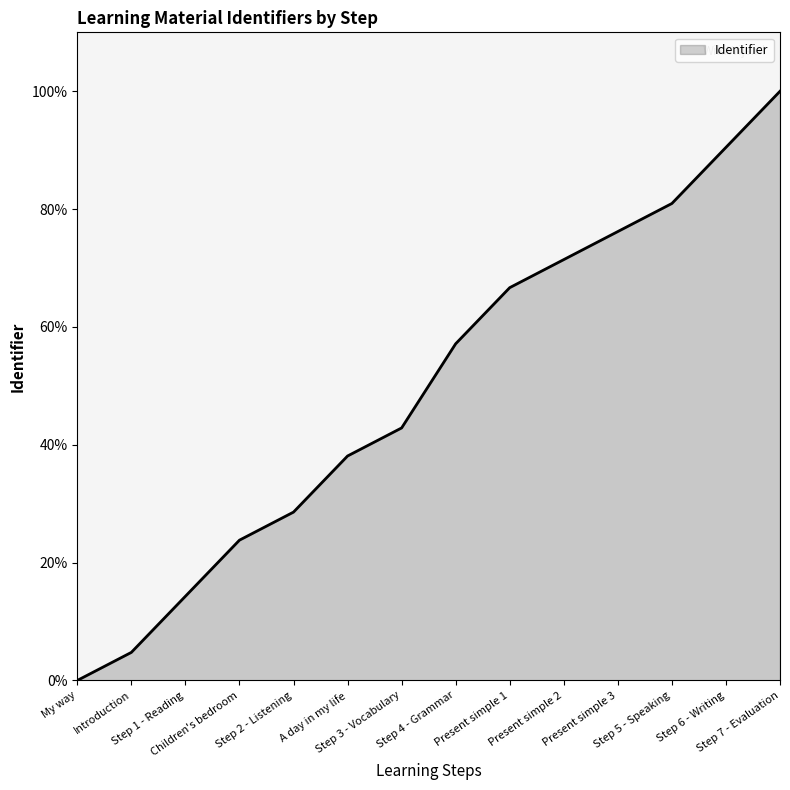

Which has a higher value, Step 7 - Evaluation or Step 1 - Reading?

Step 7 - Evaluation